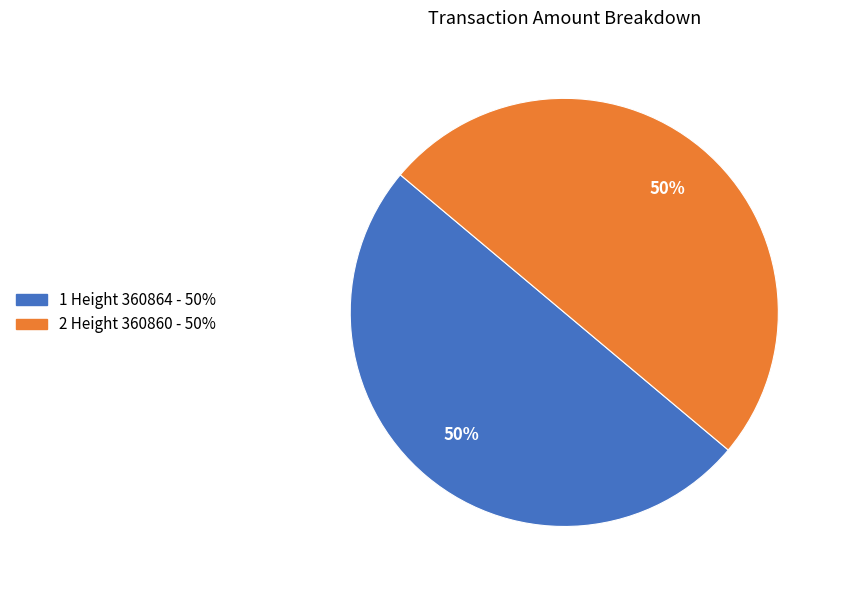

To the nearest percent, what is the average slice percentage?

50%